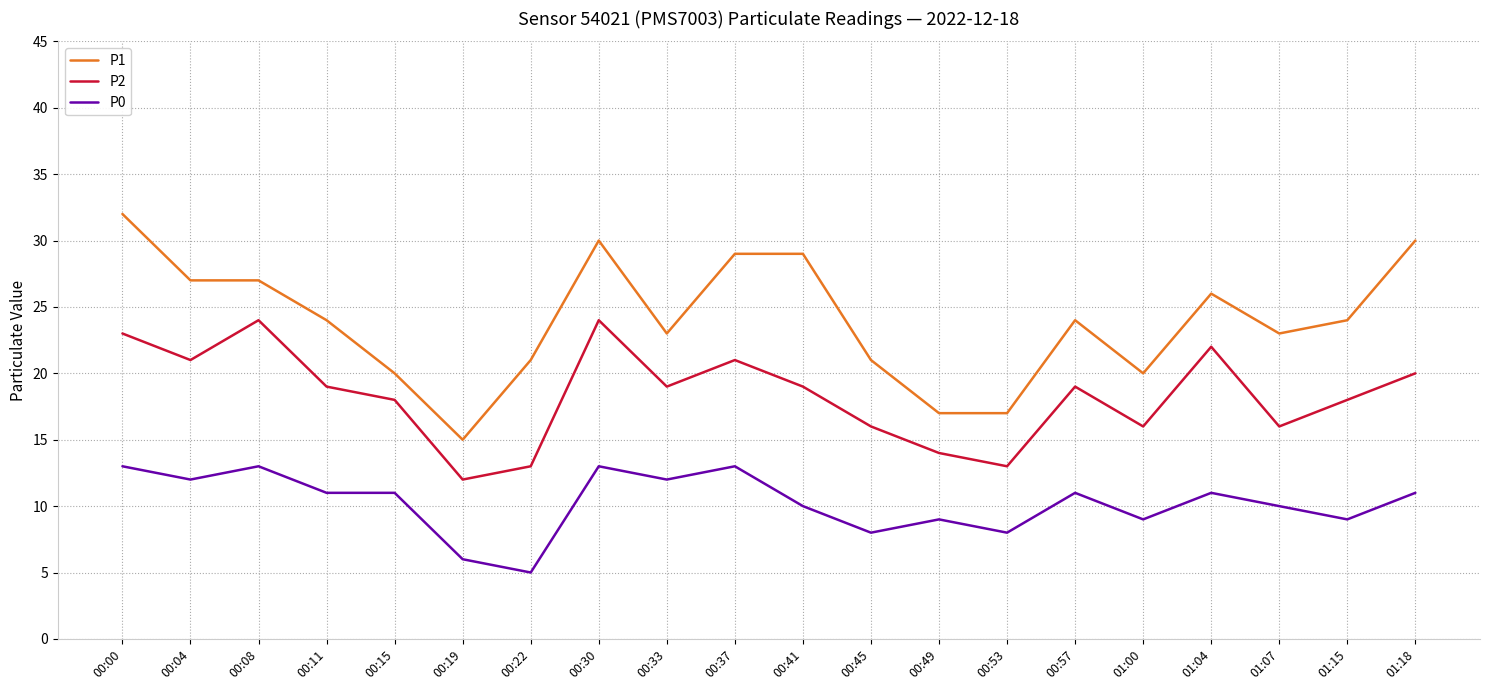

True or false: P0 and P2 cross at least once.

False